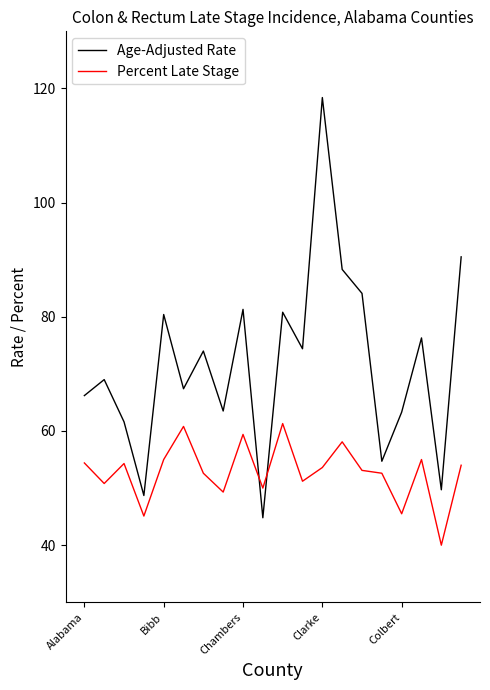

Which series has the widest spread of values?

Age-Adjusted Rate